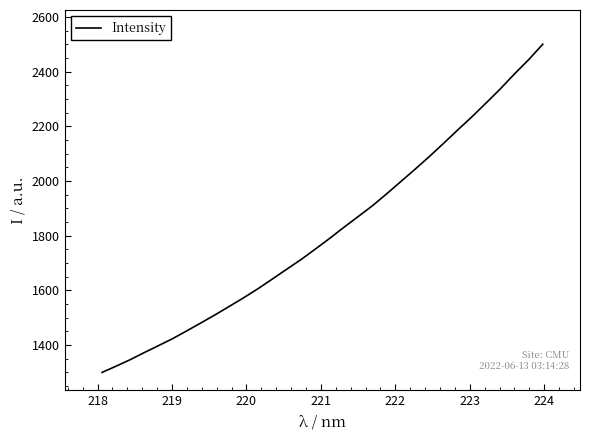

Reading right to left, what are all the values shown in this chart?

2500.2	2443.2	2391.1	2336.3	2284.9	2234.2	2186.1	2136.9	2088.8	2042.7	1997.6	1952.7	1909.2	1869.8	1830.7	1790.3	1751.4	1713.5	1678.2	1642.7	1607.6	1574.7	1543.4	1512.5	1482.7	1453.5	1424.8	1398.9	1373.6	1347.3	1323.3	1300.3